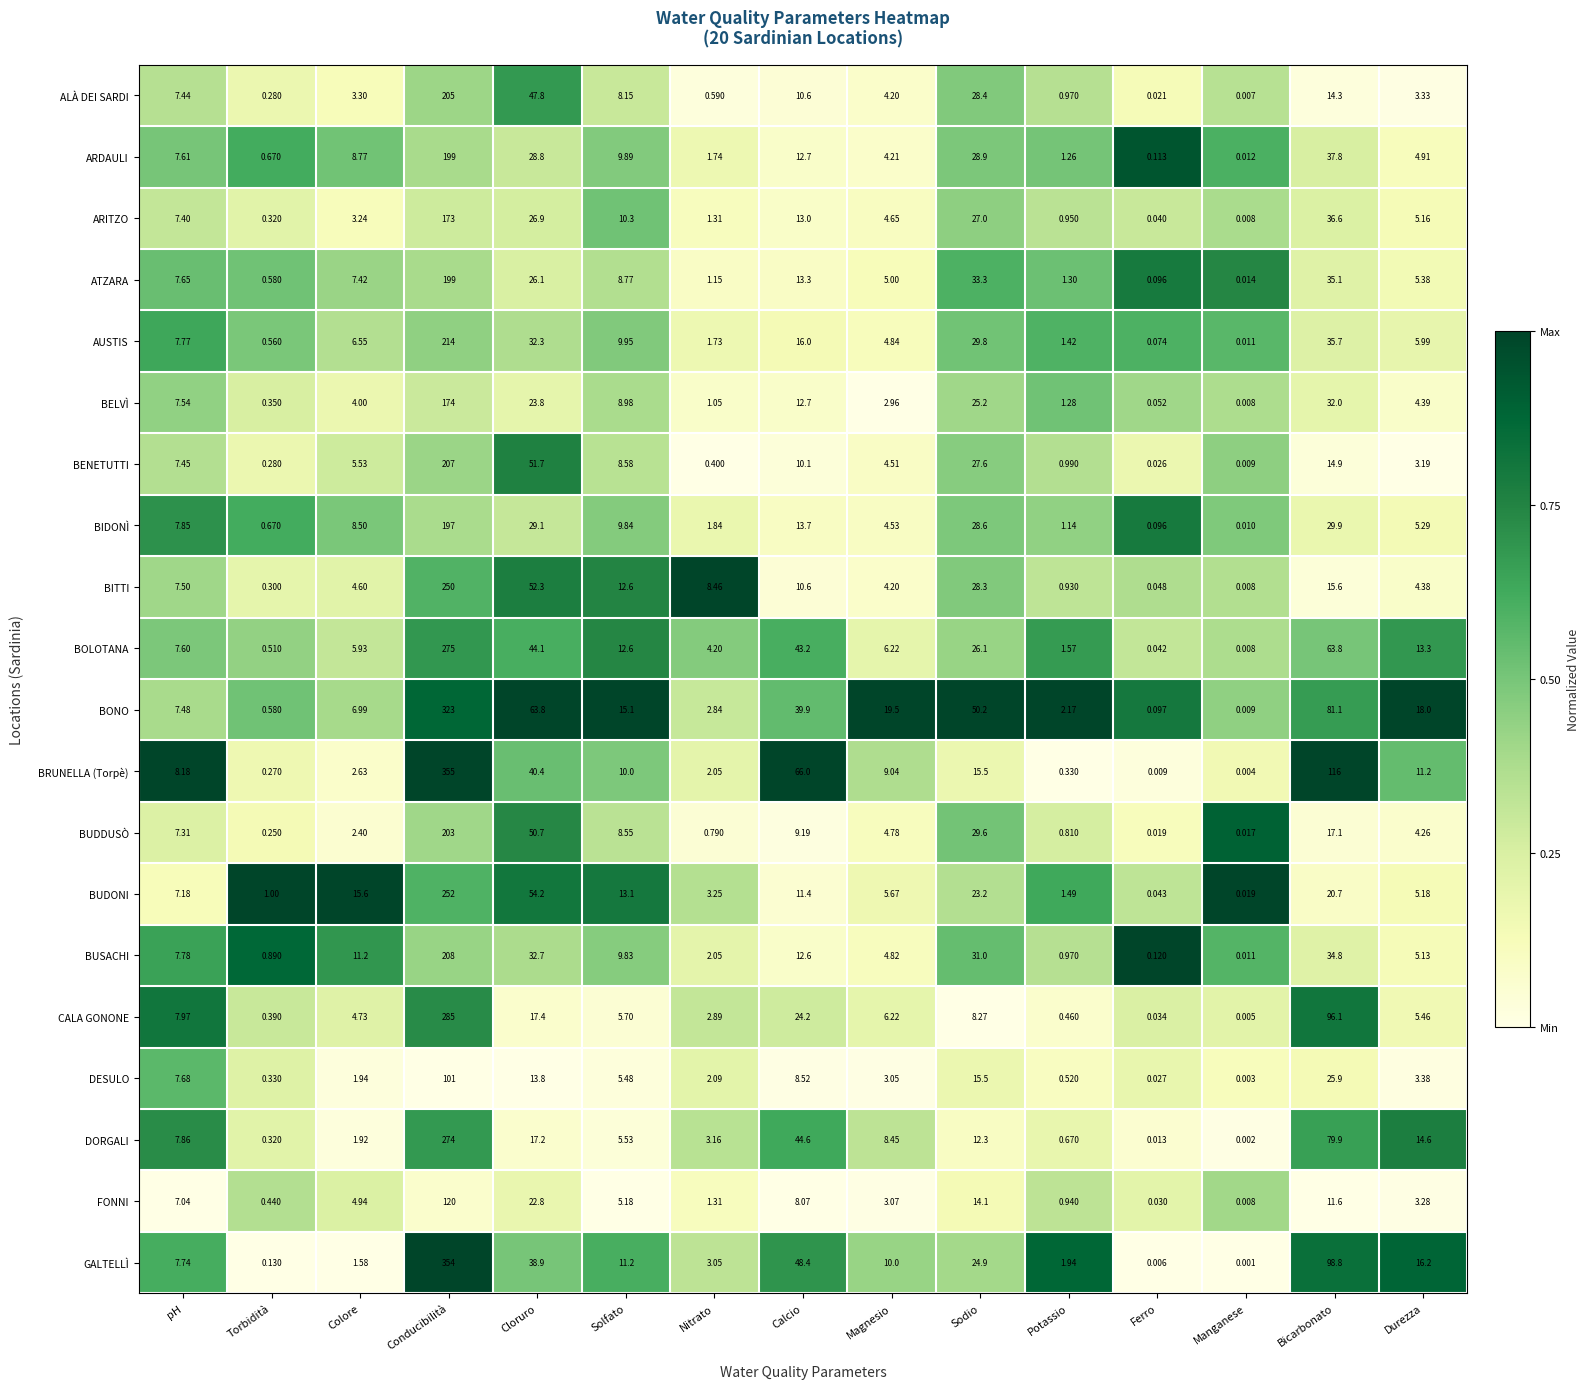

Which series has the largest total across all categories?

BRUNELLA (Torpè)